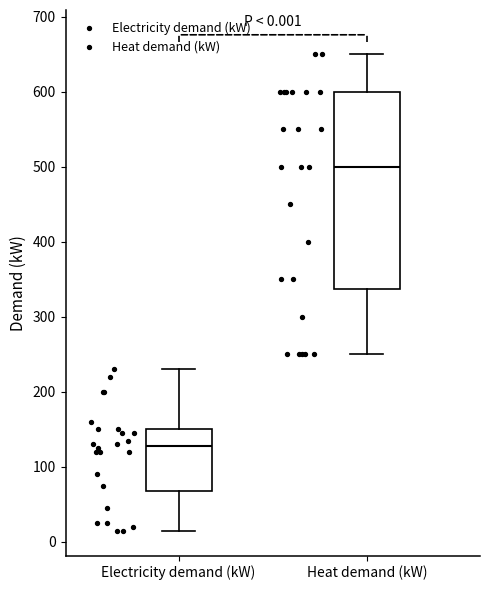

Which box has the highest median line?

Heat demand (kW)